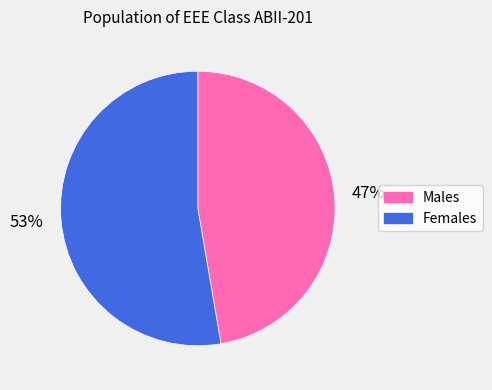

Count the number of slices in the pie.

2